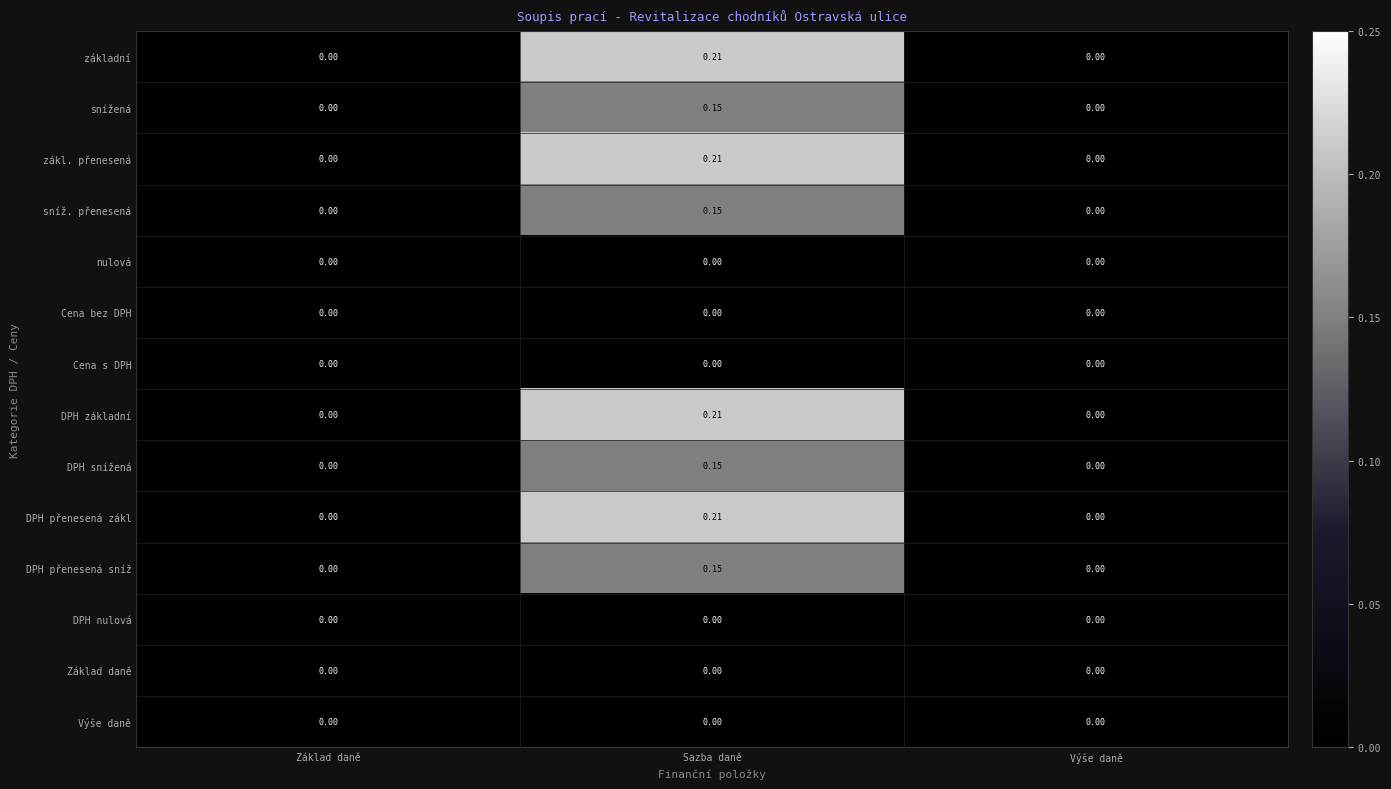

At which category is the sum across all series the highest?

Sazba daně